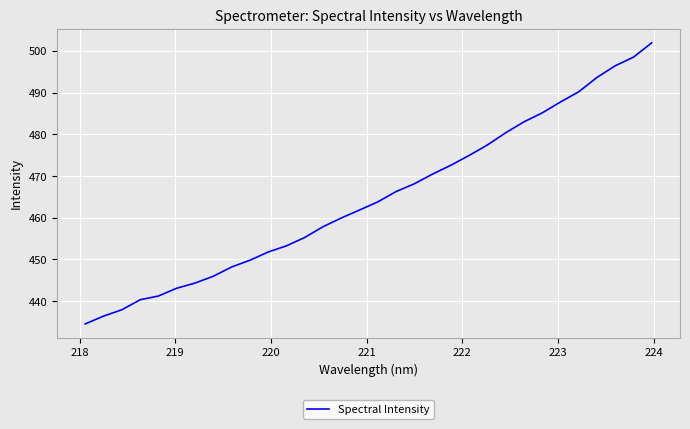

Count the number of categories in the chart.

32